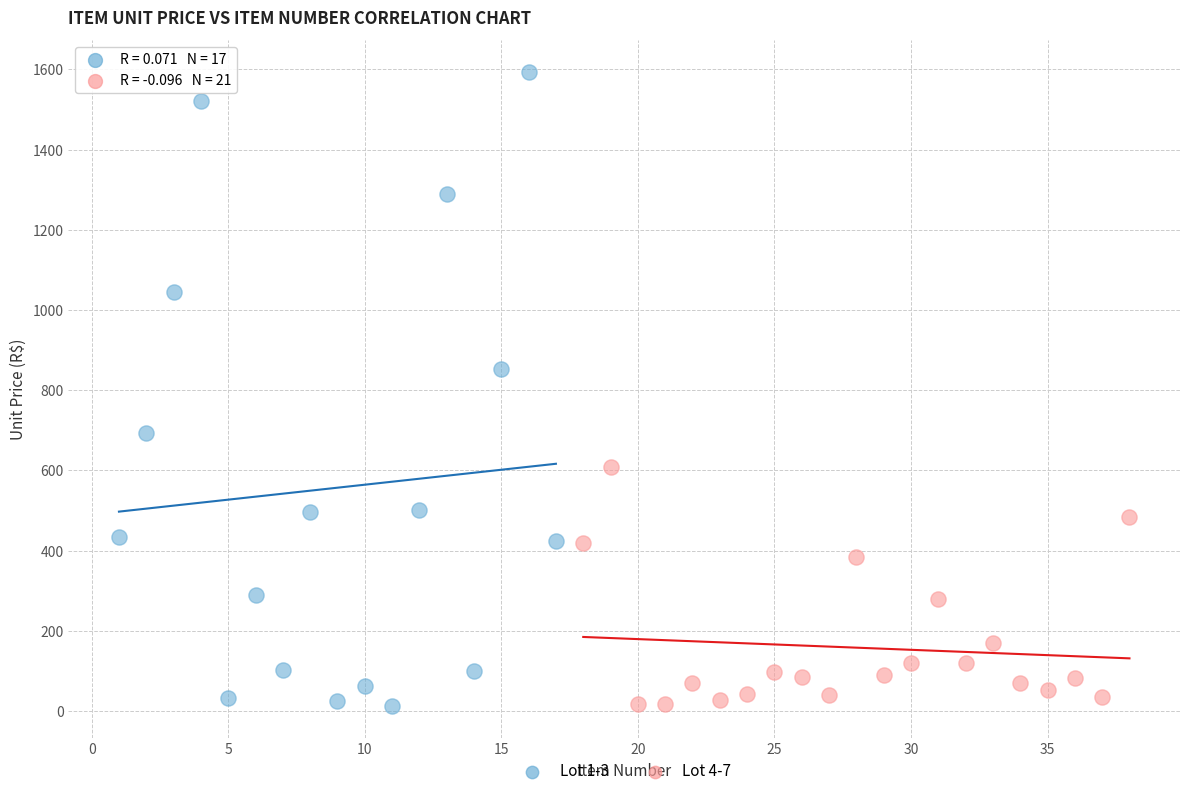

Which series has the largest Y range (max minus min)?

Lot 1-3